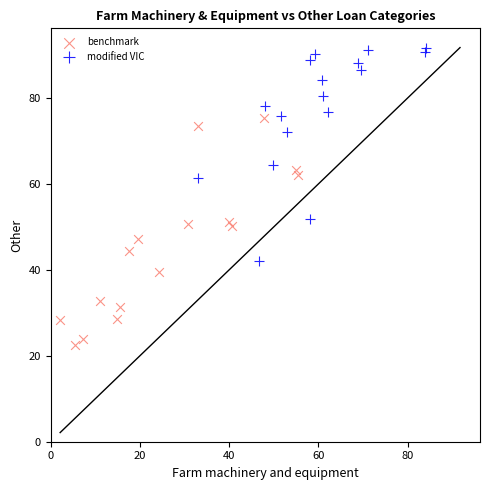

Which series contains the lowest Y value?

benchmark